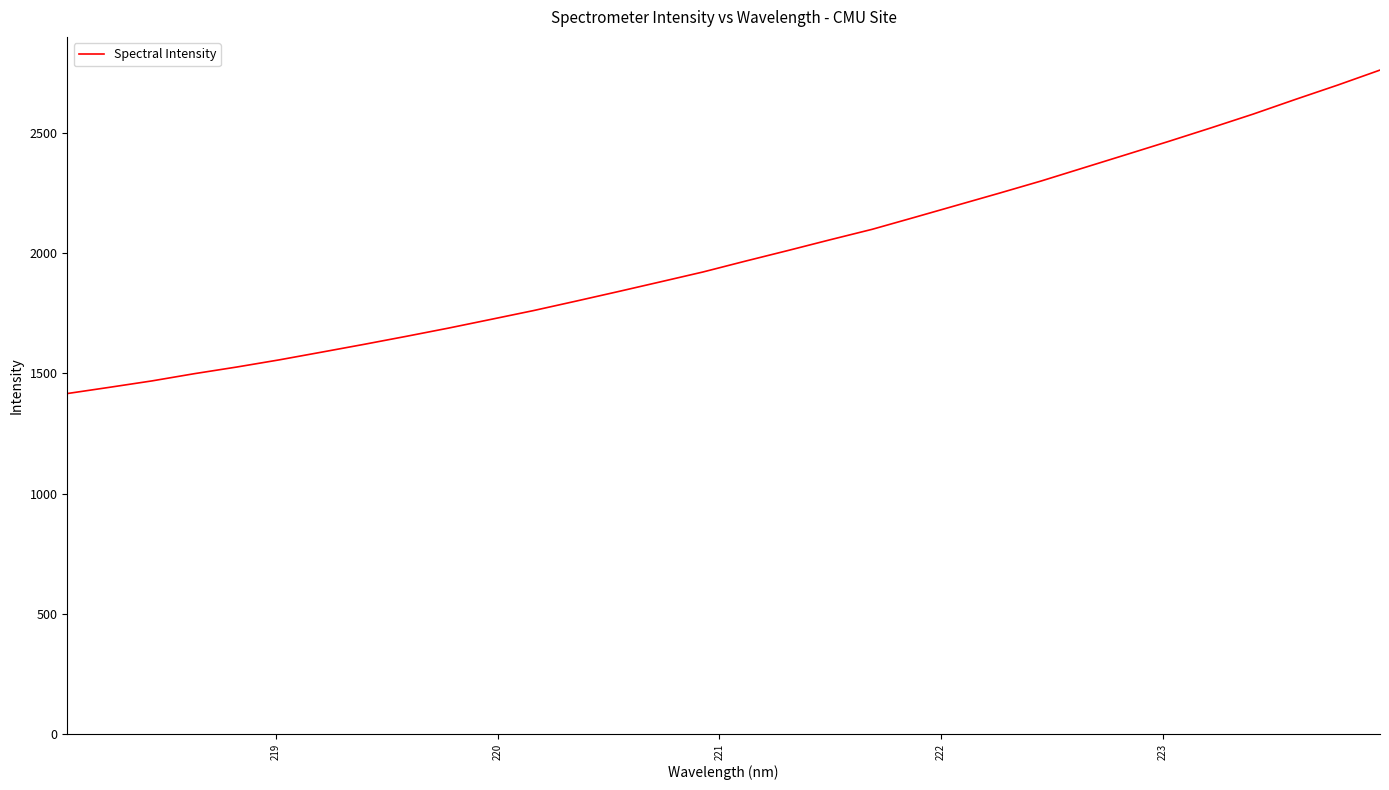

What is the sum of all values?

63876.4